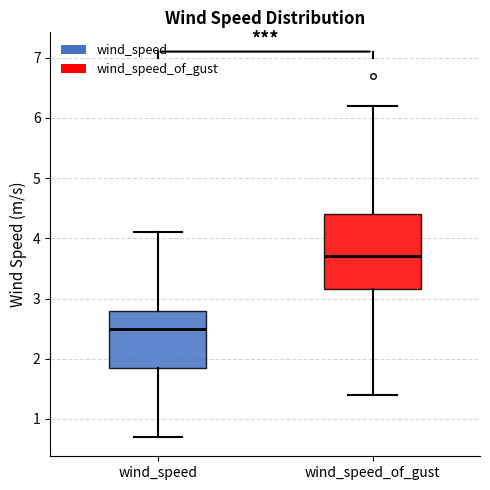

Where is the lower edge of the box for wind_speed on the y-axis? The values are not printed on the chart, so give them approximately, as read against the axis.

1.9